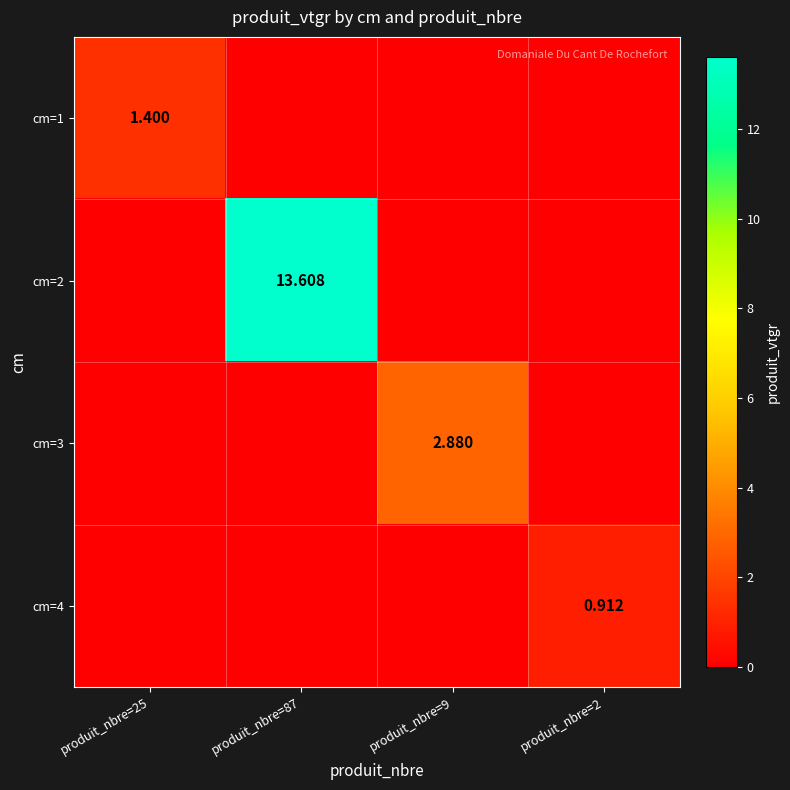

True or false: cm=2 has a value of 4.3 at produit_nbre=25.

False